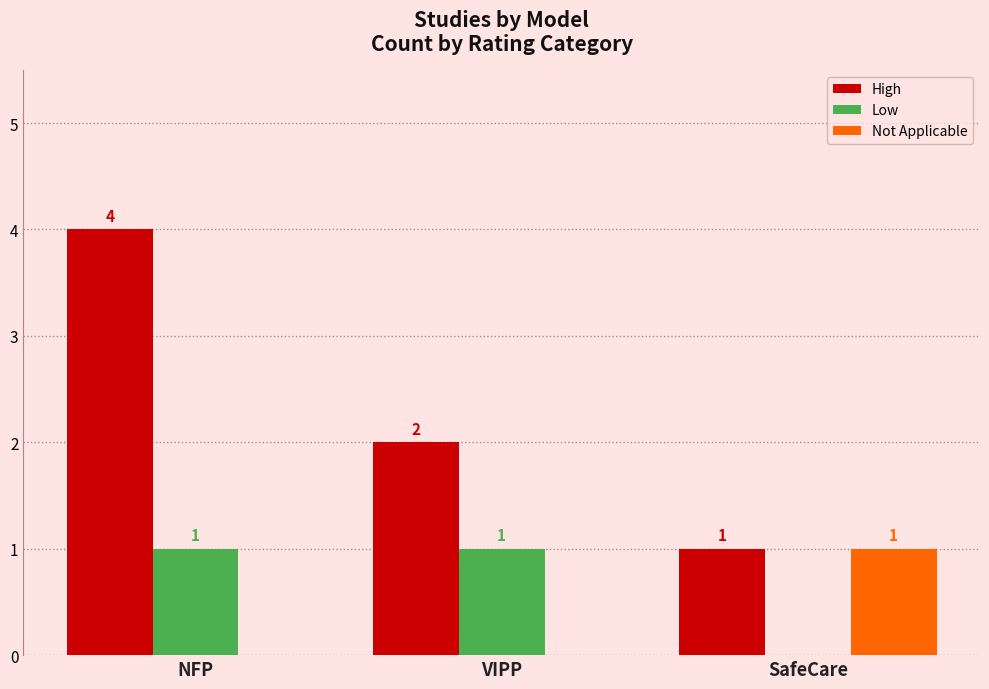

What is the difference between the Not Applicable values at VIPP and SafeCare?

1